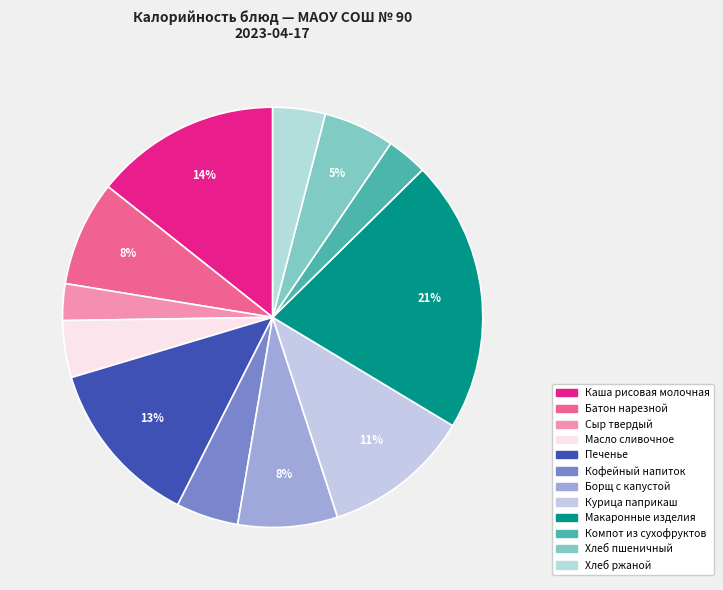

Count the number of slices in the pie.

12